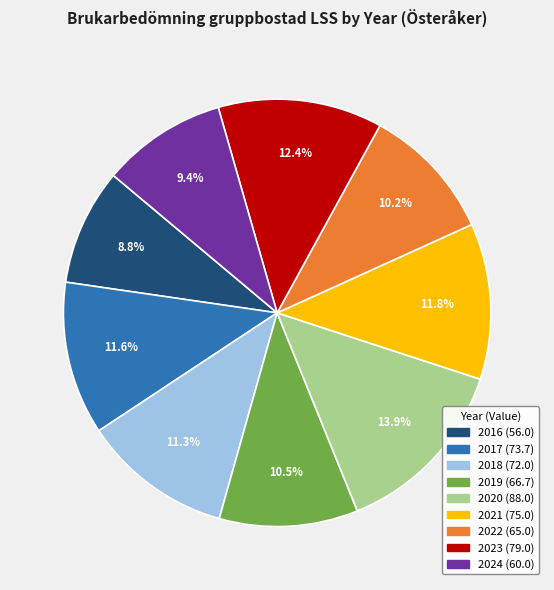

Does 2024 represent more than half of the total?

No